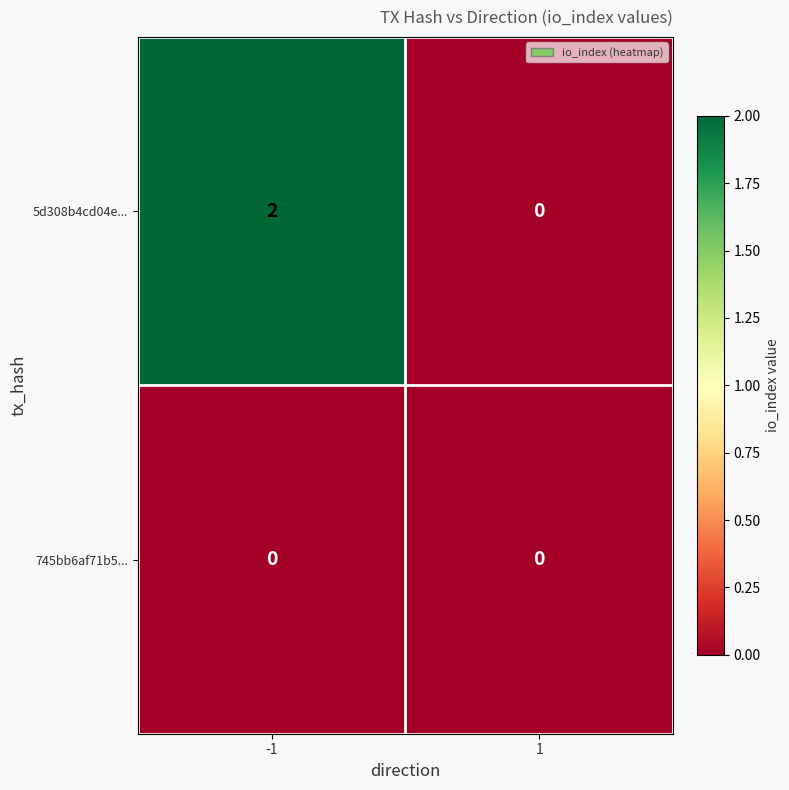

Reading right to left, extract all data points from this chart.

5d308b4cd04e...: 1=0	-1=2
745bb6af71b5...: 1=0	-1=0